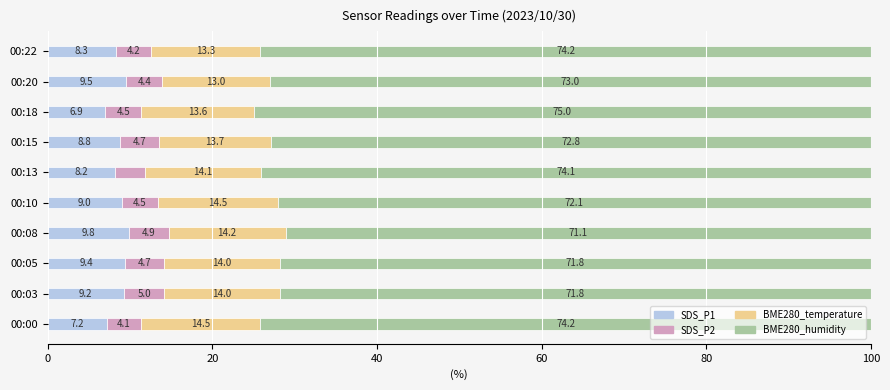

What is the total value across all series at 00:22?

100.0